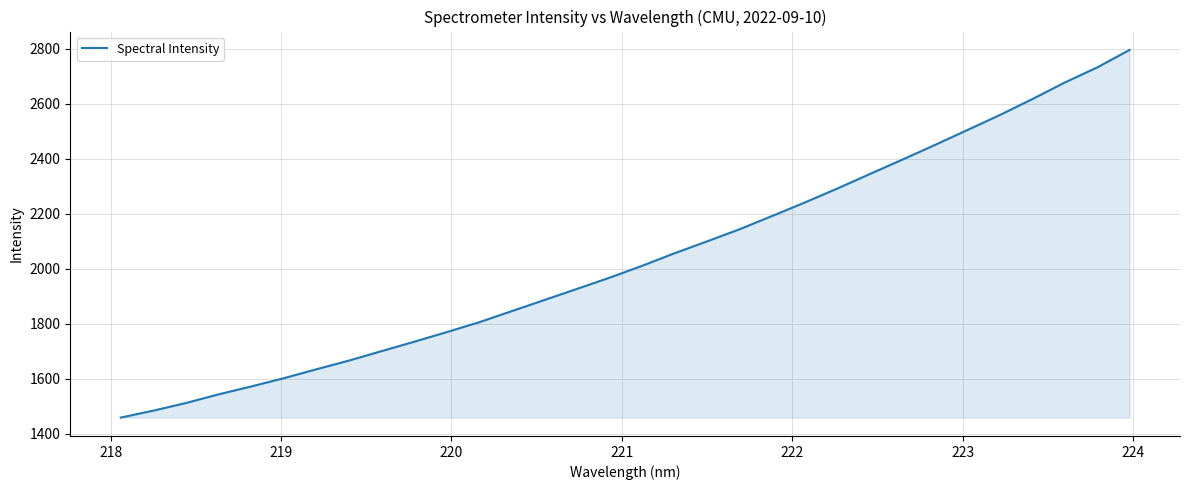

What is the smallest value displayed?

1459.5